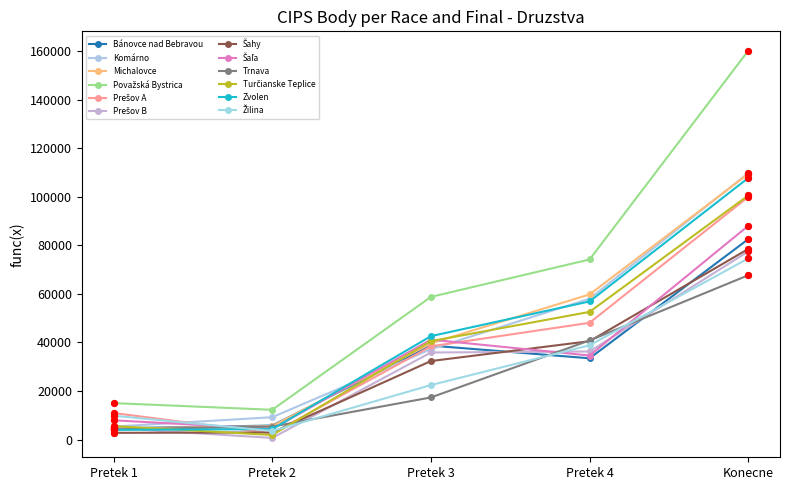

At how many categories does at least one series exceed 8977?

5